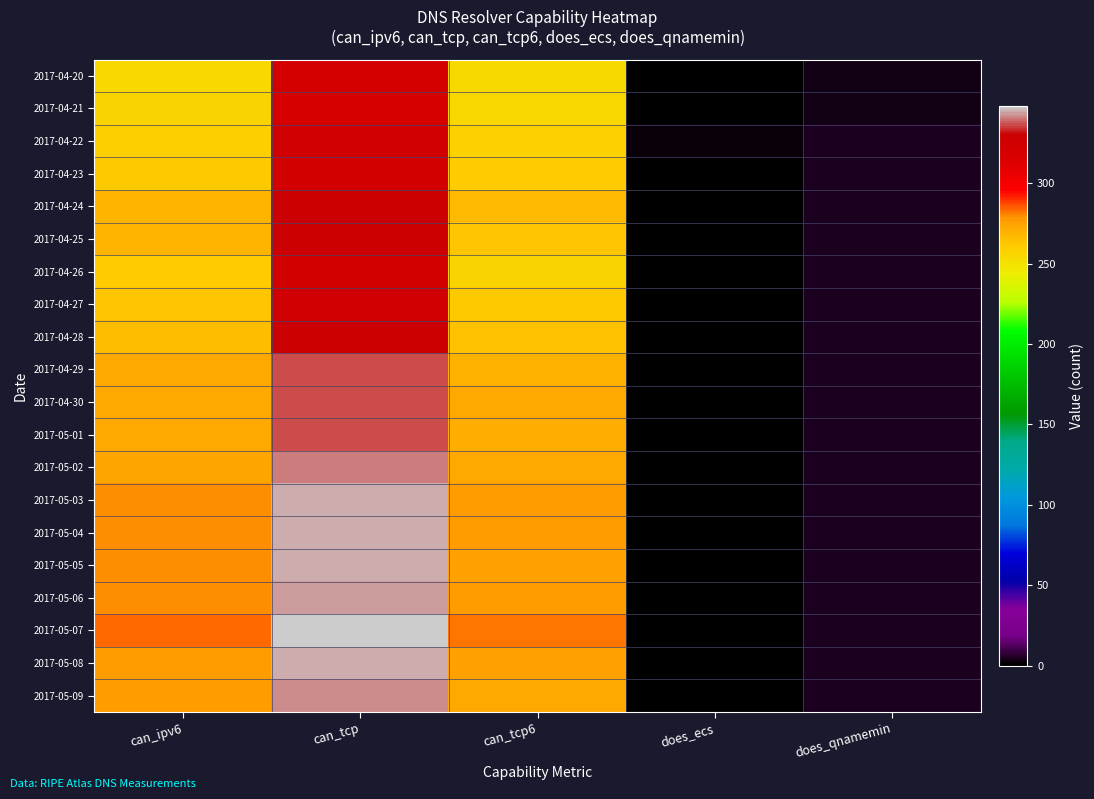

Which category has the highest value across all series?

can_tcp